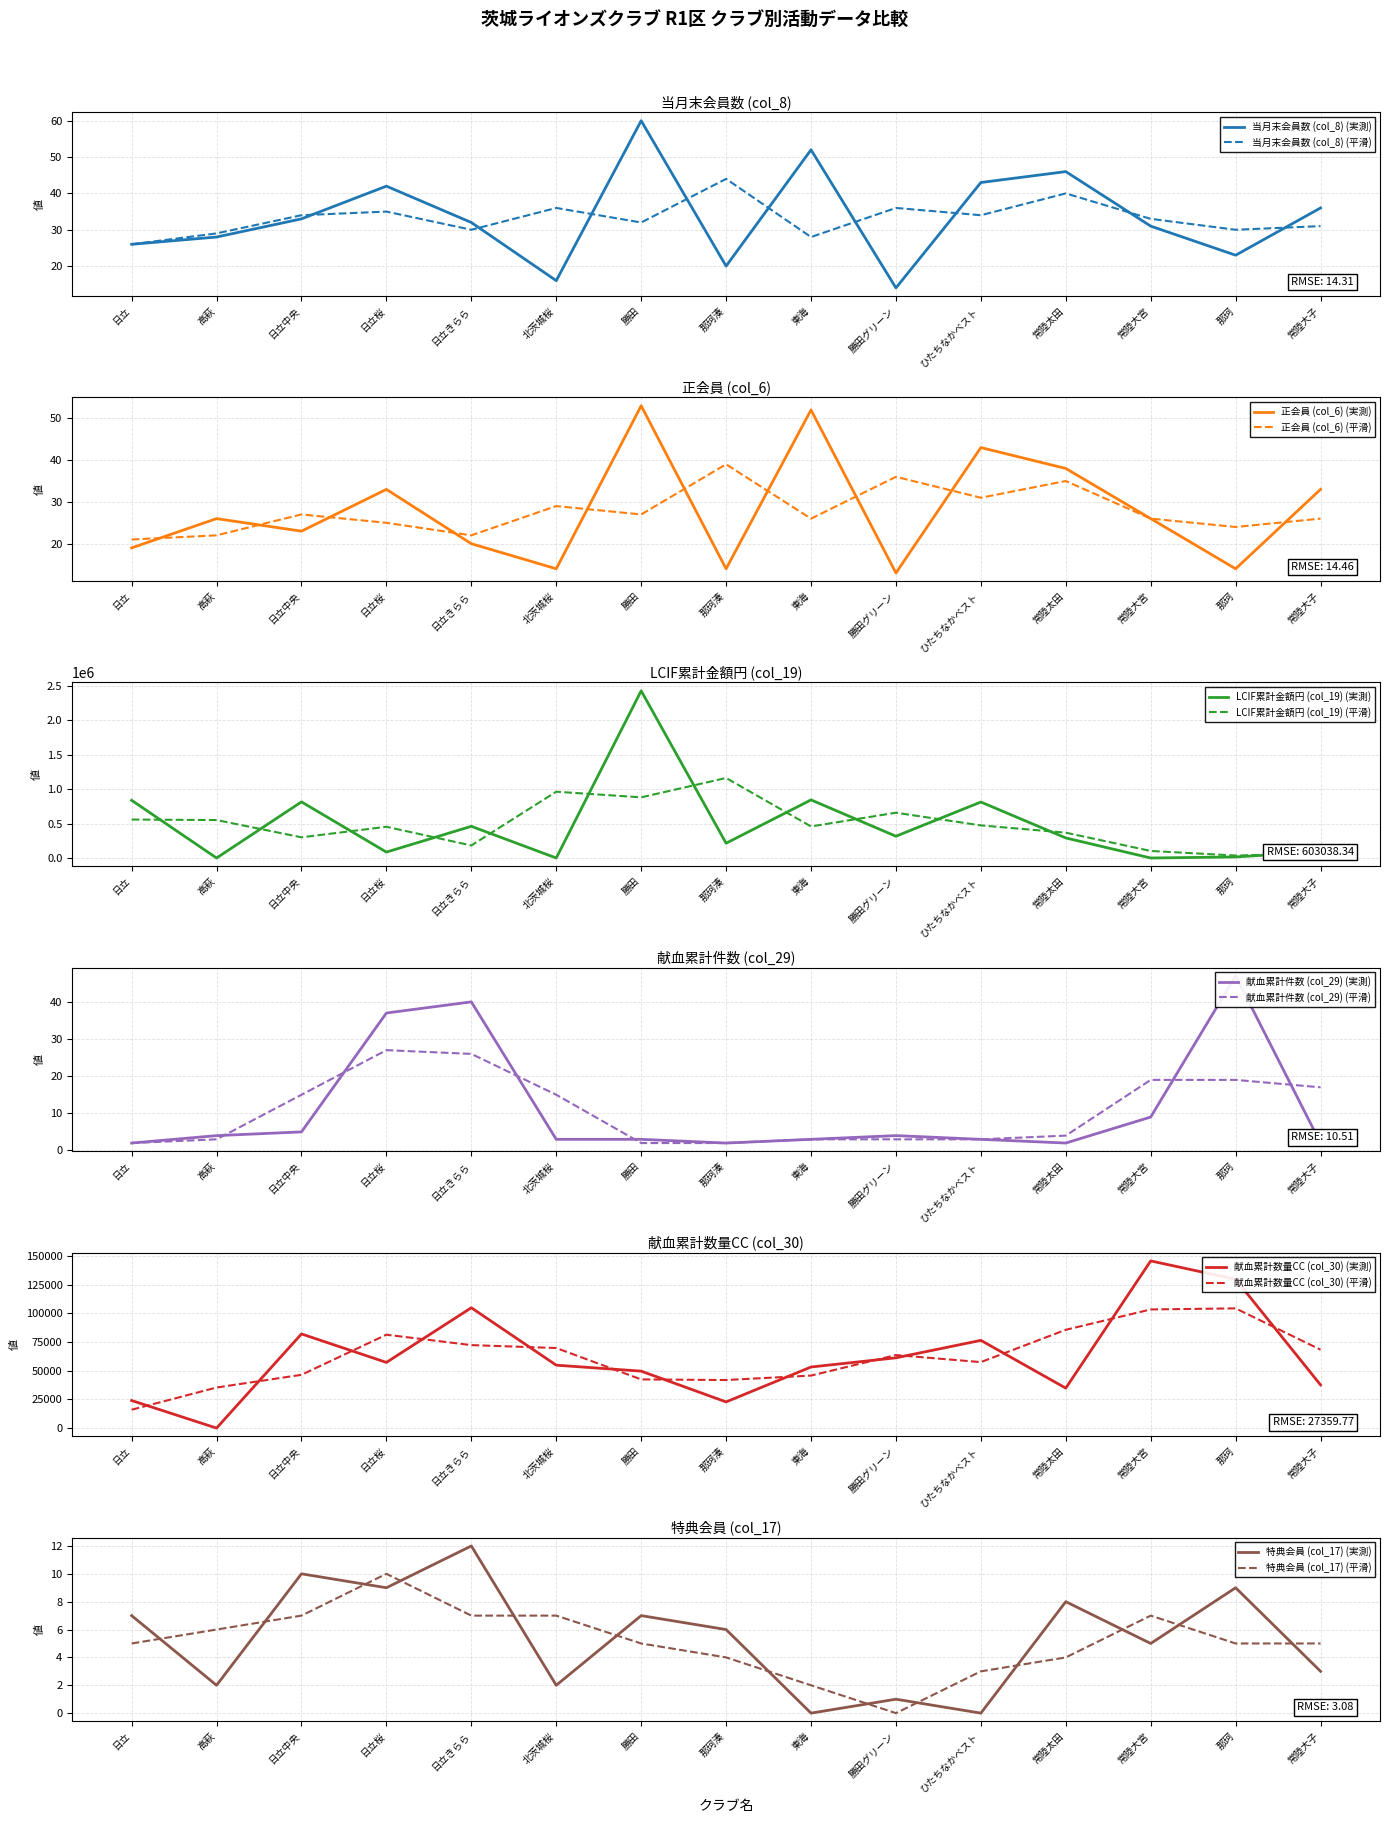

Is the value of 献血累計数量CC (col_30) at 北茨城桜 greater than the value of 献血累計件数 (col_29) at 常陸大子?

Yes